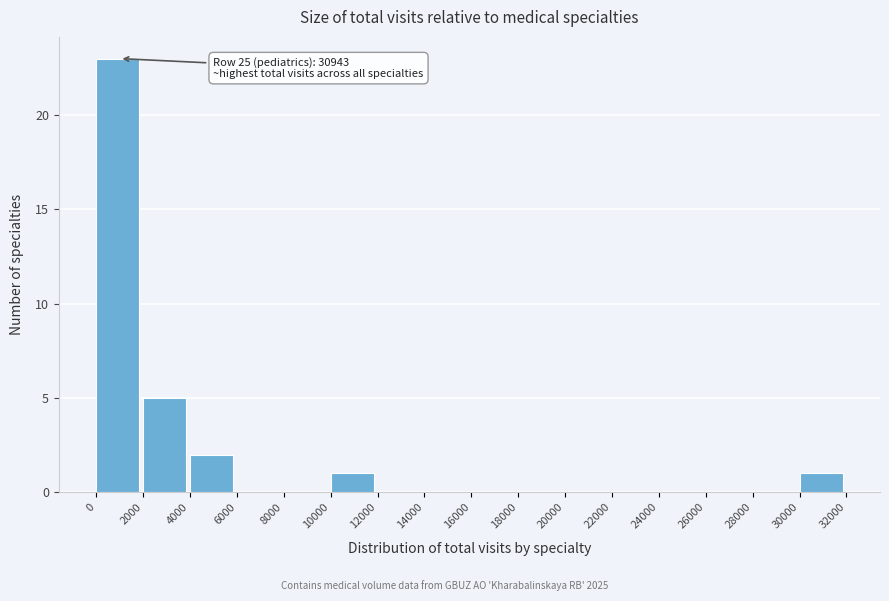

Which range on the x-axis has the tallest bar?

0 to 2000